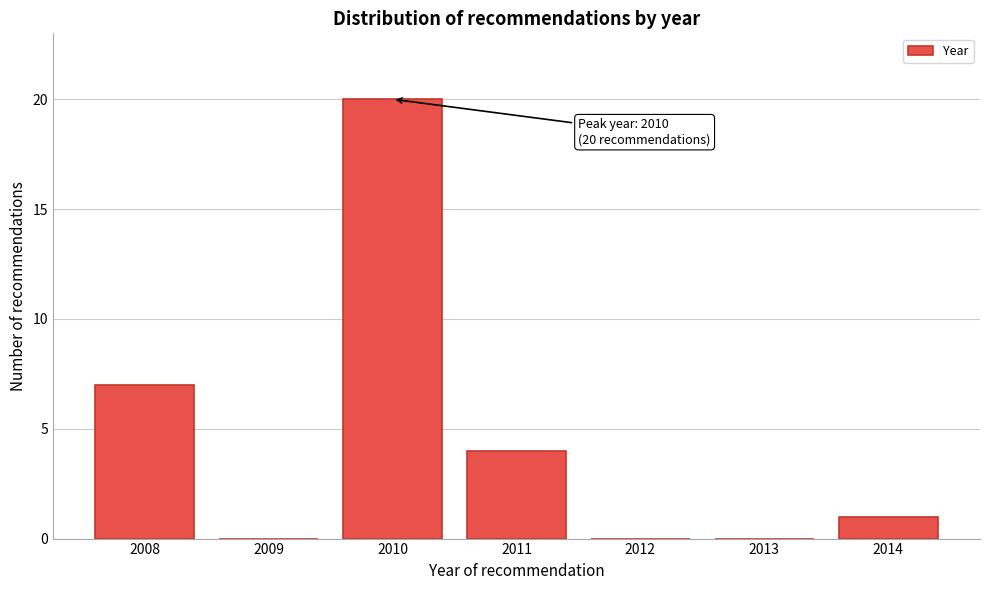

Reading left to right, transcribe all the data shown in this chart.

2008=7	2009=0	2010=20	2011=4	2012=0	2013=0	2014=1